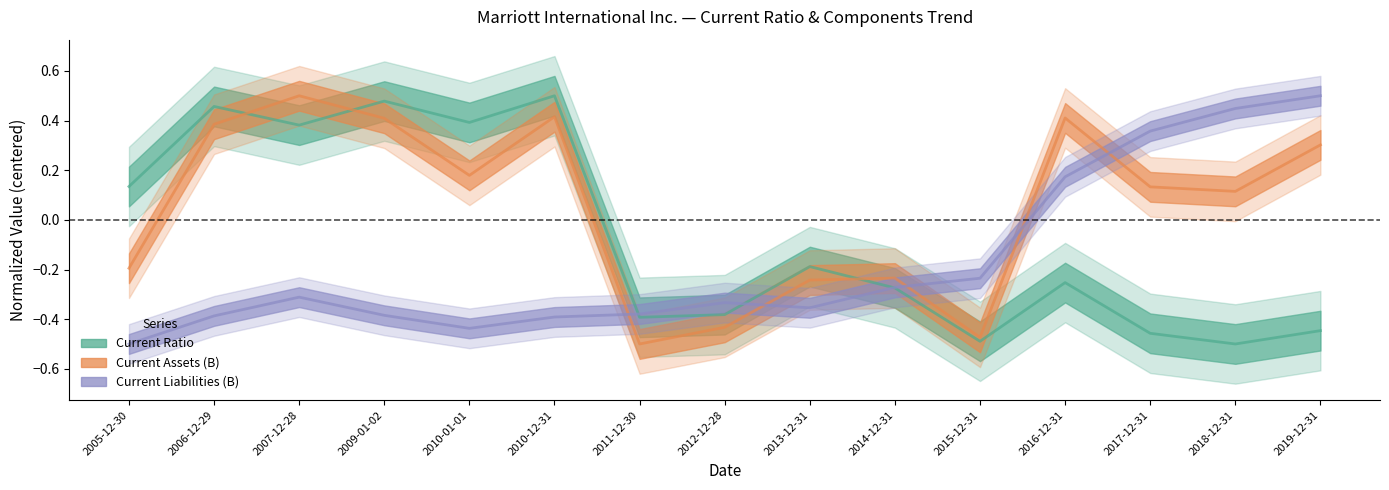

What are all the series names shown in the legend?

Current Ratio, Current Assets (B), Current Liabilities (B)